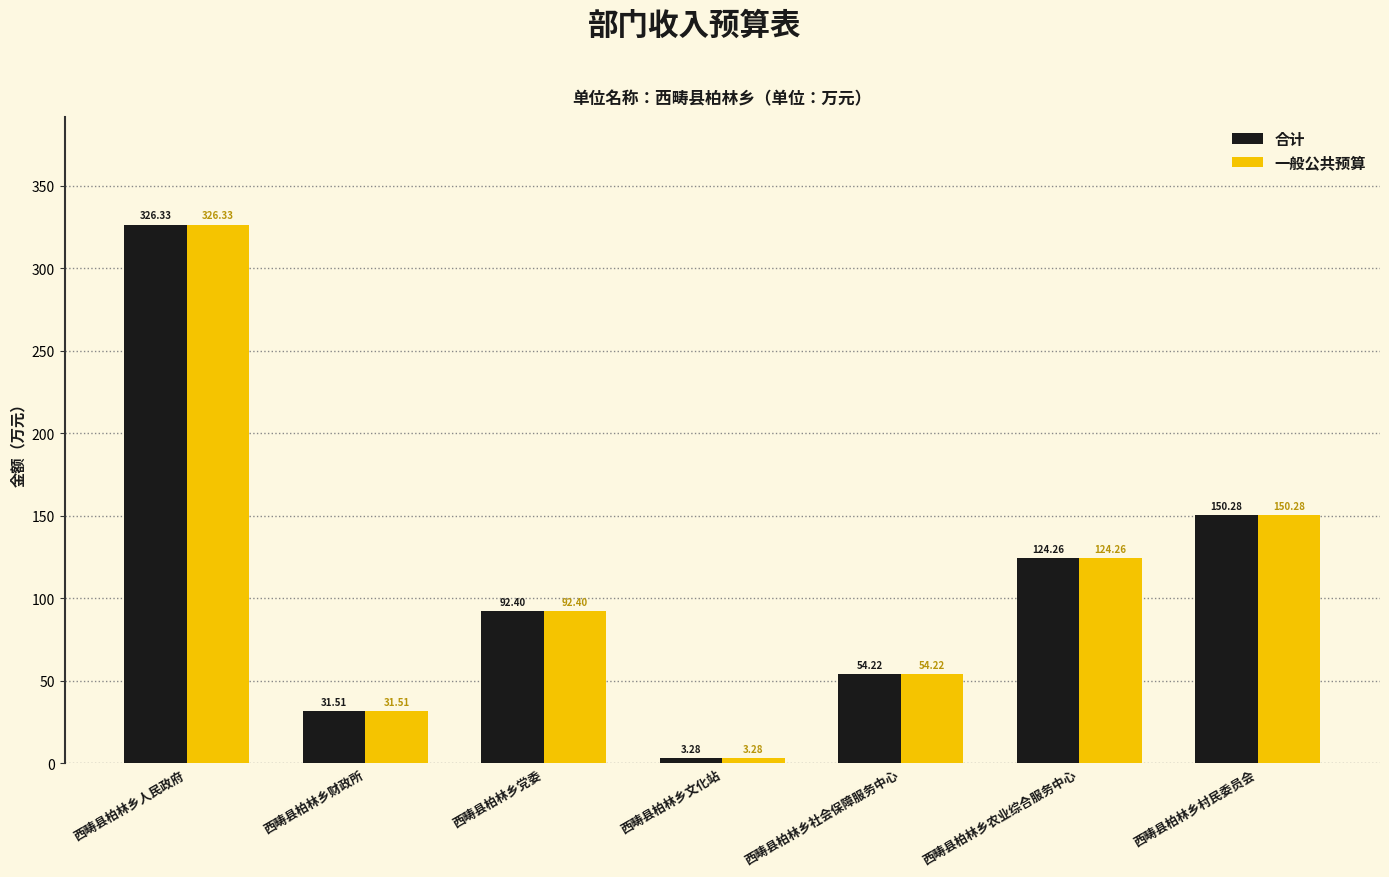

What are all the series names shown in the legend?

合计, 一般公共预算